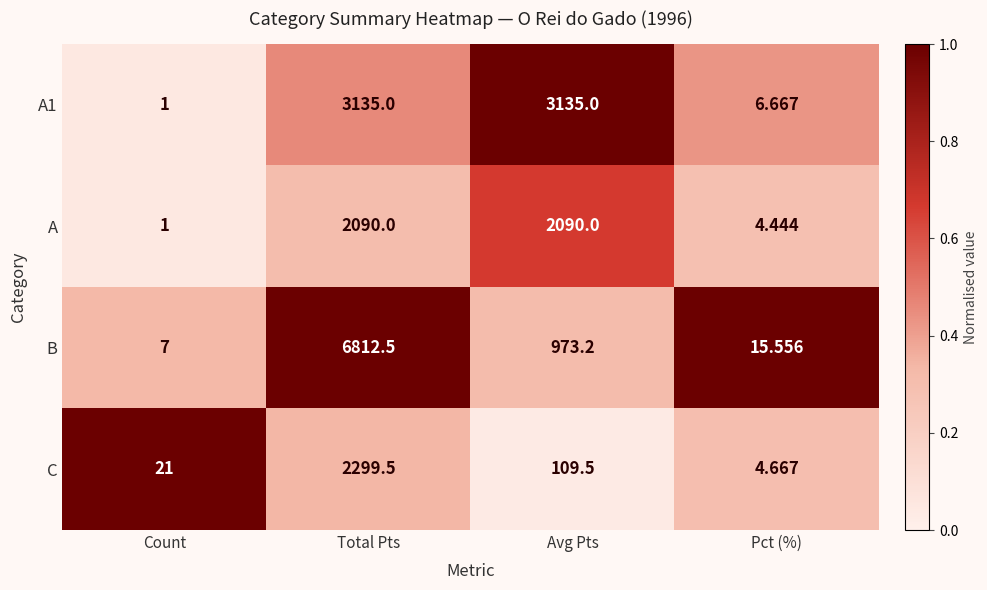

Which category has the lowest value across all series?

Count